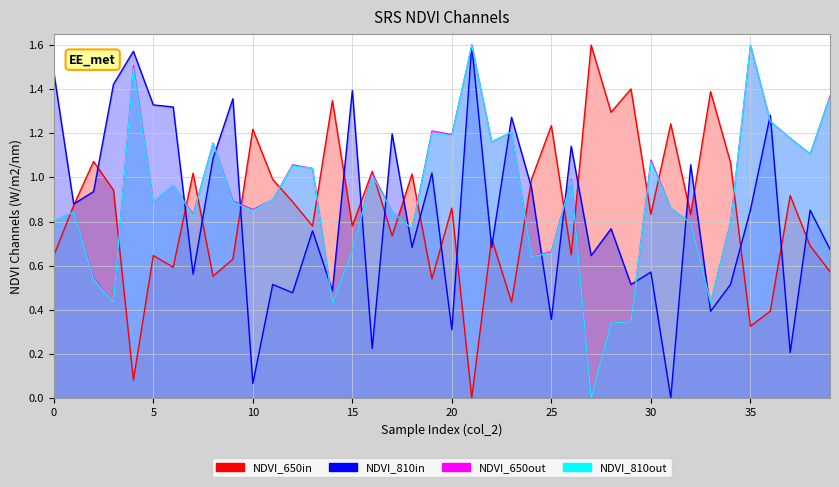

In col_517, how many points are lower than both neighbors (excluding endpoints)?

14